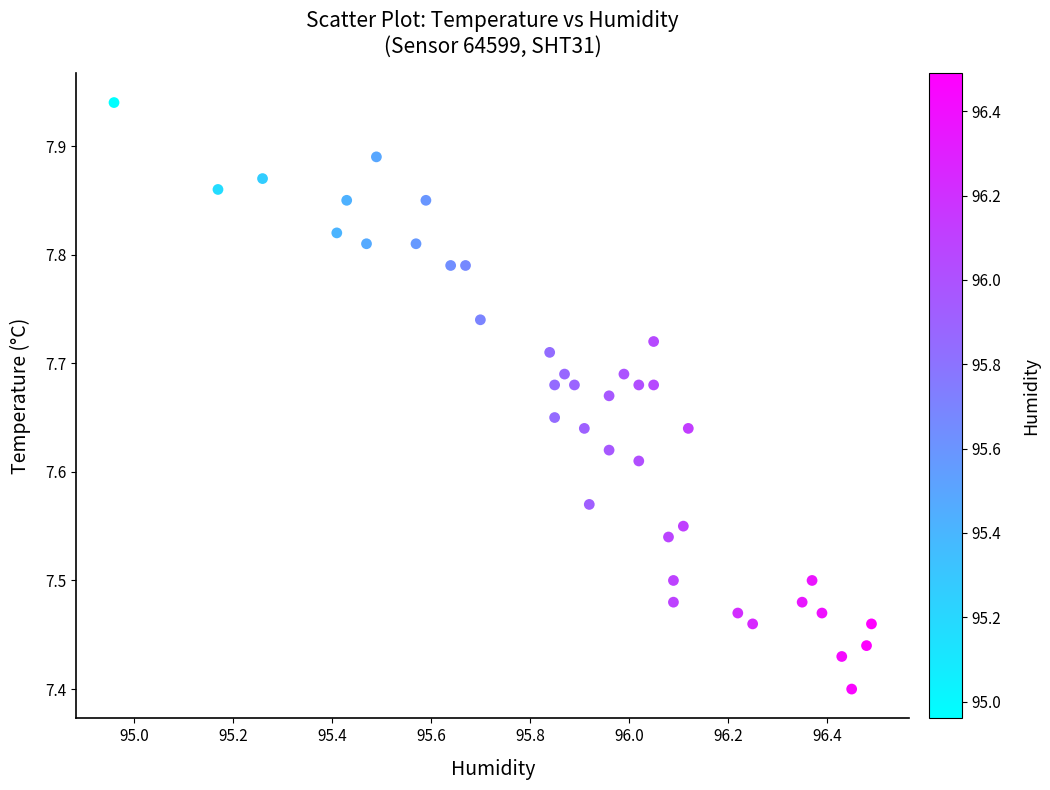

What is the range of X values (max minus min)?

1.5